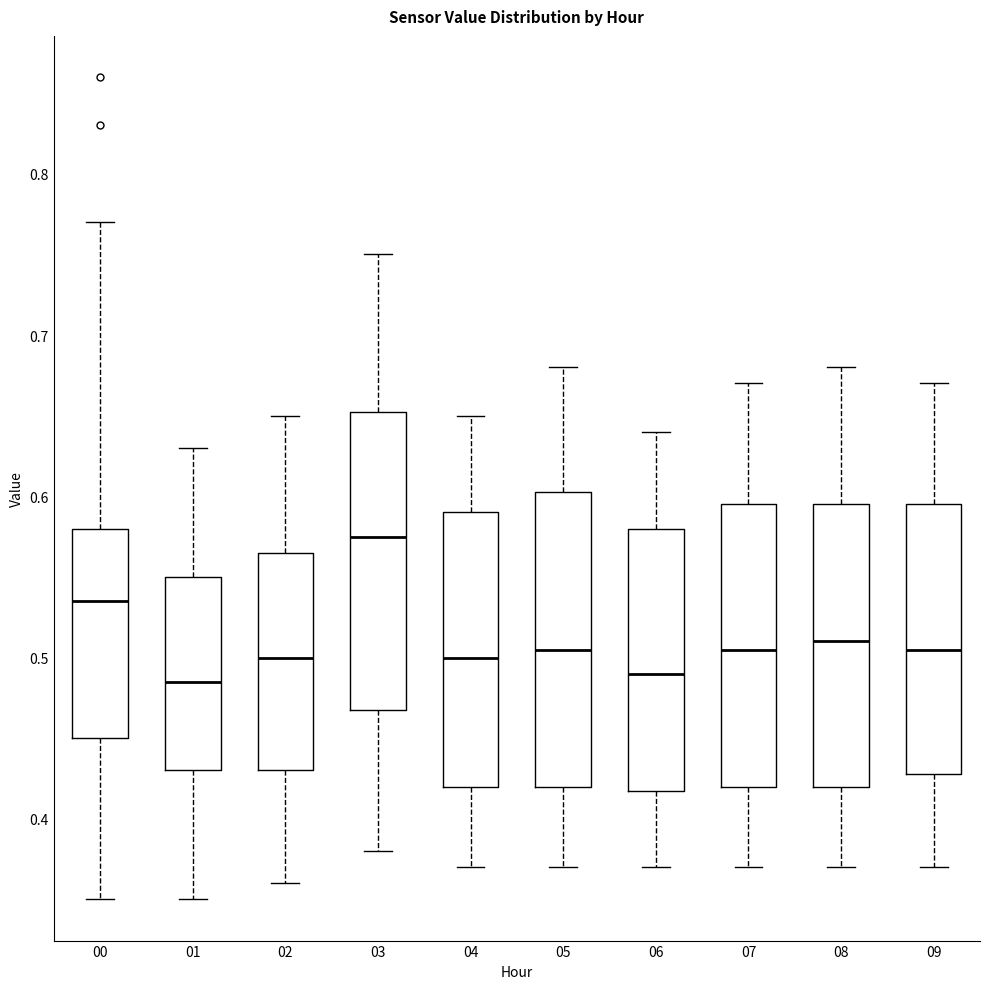

Reading left to right, read every box against the y-axis: the position of its median line, the range the box covers, and the ends of its whiskers. The values are not printed on the chart, so give them approximately, as read against the axis.

00: median 0.54, box 0.45 to 0.58, whiskers 0.35 to 0.77
01: median 0.49, box 0.43 to 0.55, whiskers 0.35 to 0.63
02: median 0.50, box 0.43 to 0.57, whiskers 0.36 to 0.65
03: median 0.58, box 0.47 to 0.65, whiskers 0.38 to 0.75
04: median 0.50, box 0.42 to 0.59, whiskers 0.37 to 0.65
05: median 0.51, box 0.42 to 0.60, whiskers 0.37 to 0.68
06: median 0.49, box 0.42 to 0.58, whiskers 0.37 to 0.64
07: median 0.51, box 0.42 to 0.60, whiskers 0.37 to 0.67
08: median 0.51, box 0.42 to 0.60, whiskers 0.37 to 0.68
09: median 0.51, box 0.43 to 0.60, whiskers 0.37 to 0.67